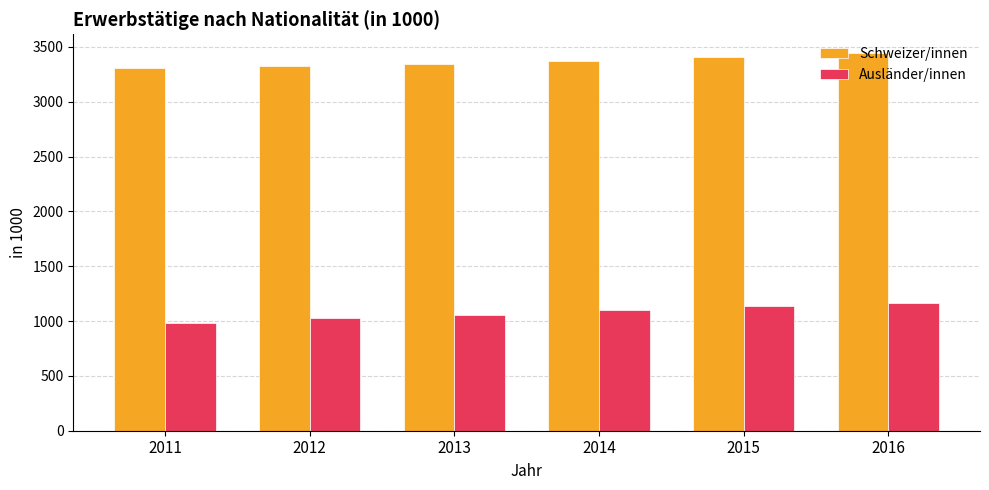

At 2011, list the series in order from largest to smallest.

Schweizer/innen, Ausländer/innen